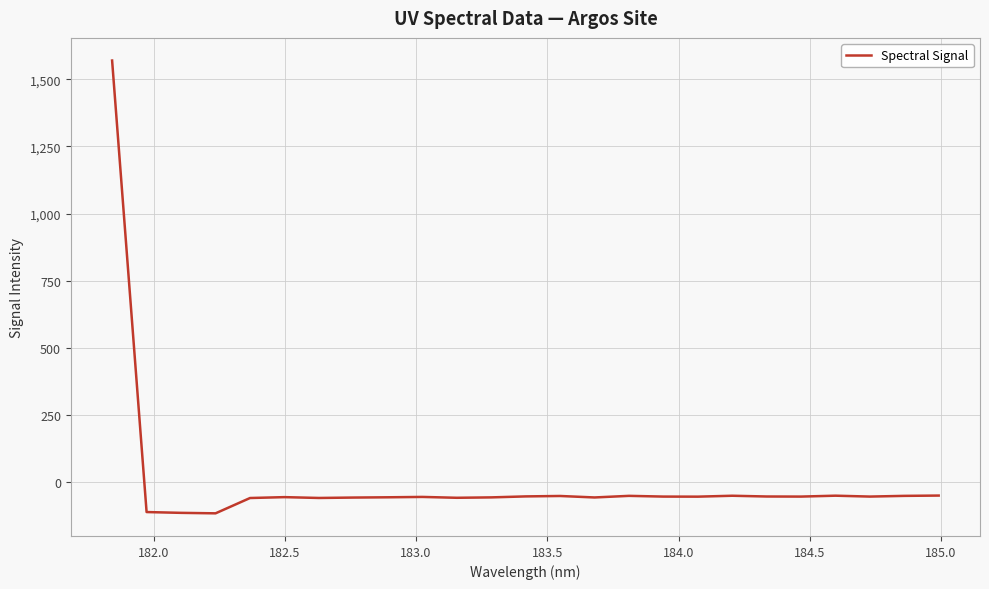

What is the greatest value displayed?

1569.6